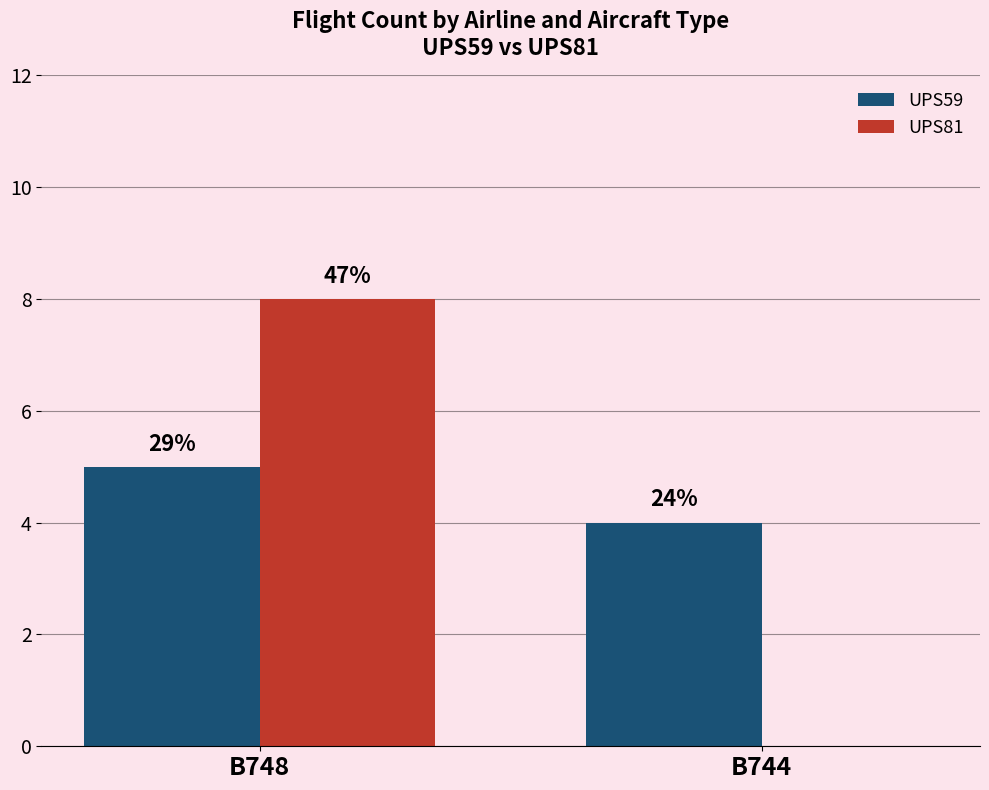

What are all the series names shown in the legend?

UPS59, UPS81